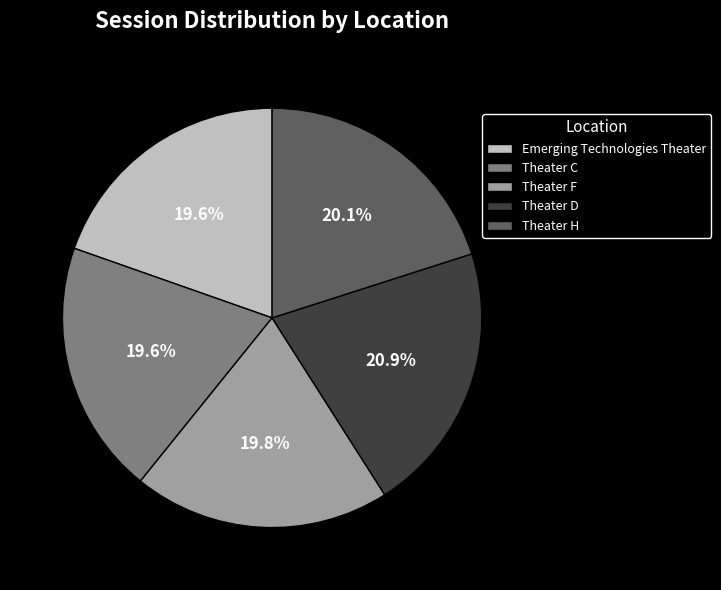

Is Theater C the majority of the pie?

No